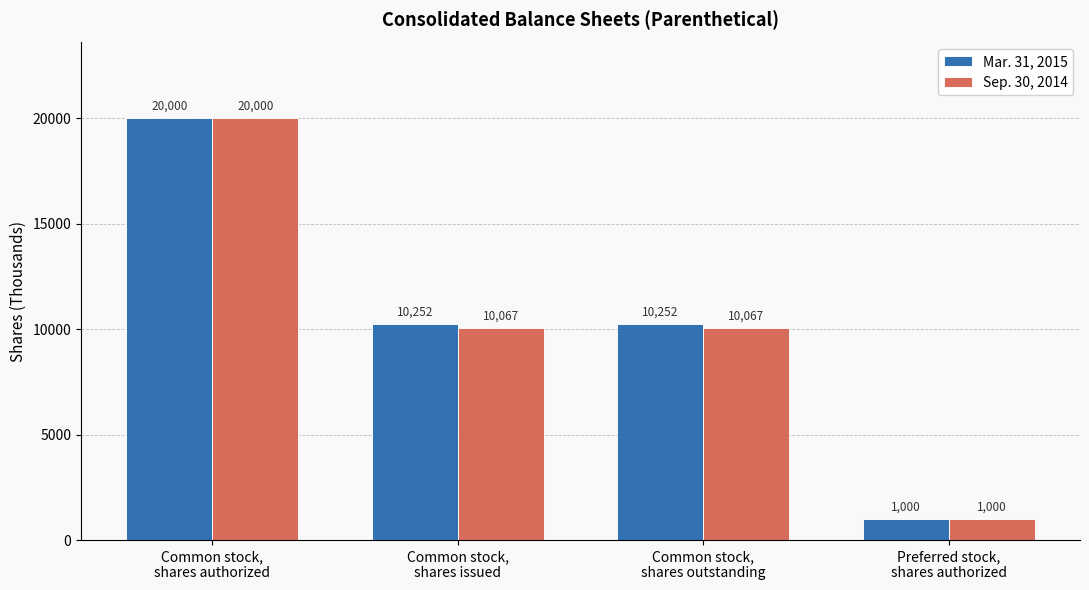

True or false: Sep. 30, 2014 has a value of 33613 at Common stock,
shares authorized.

False